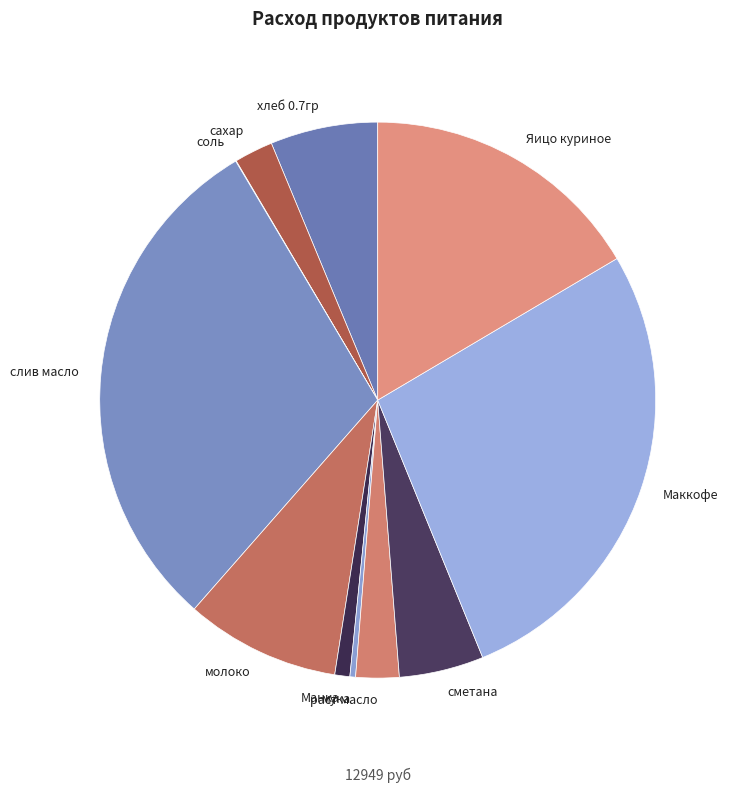

Which has a higher value, сметана or хлеб 0.7гр?

хлеб 0.7гр